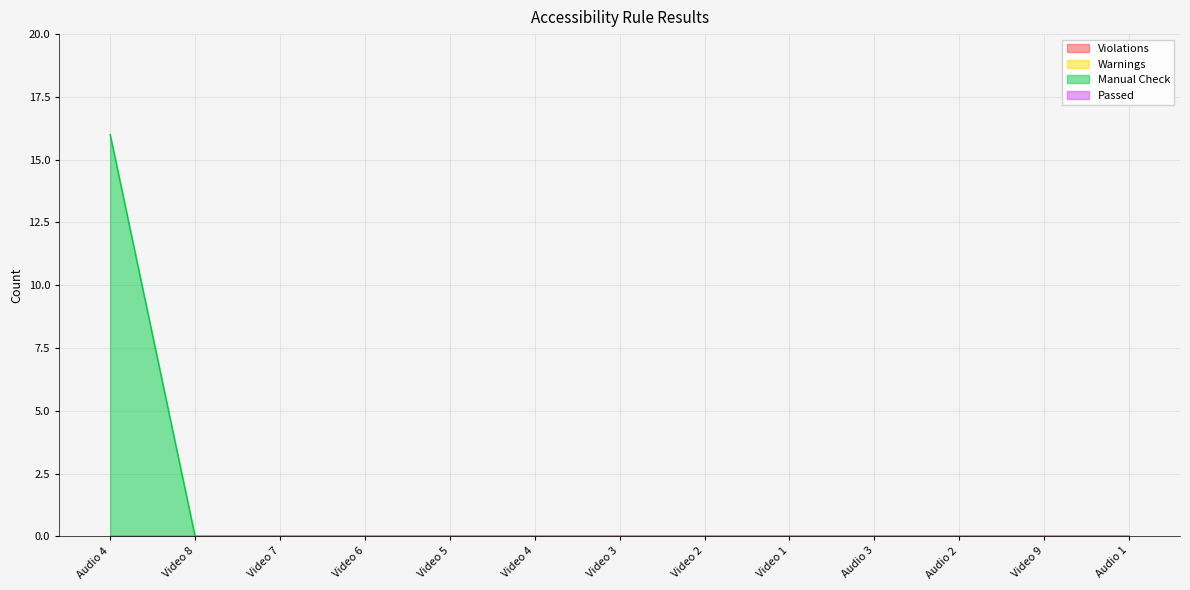

How many lines are shown in the chart?

4